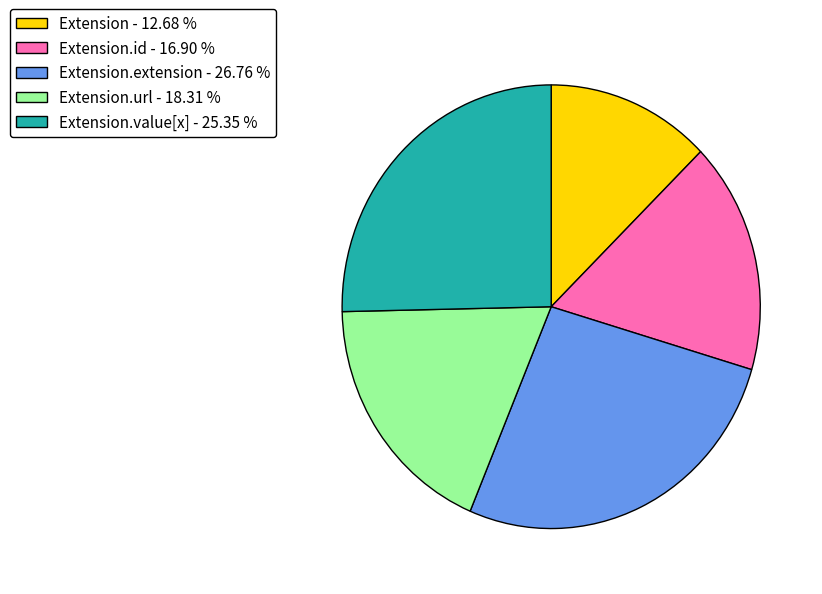

How many slices are in this pie chart?

5